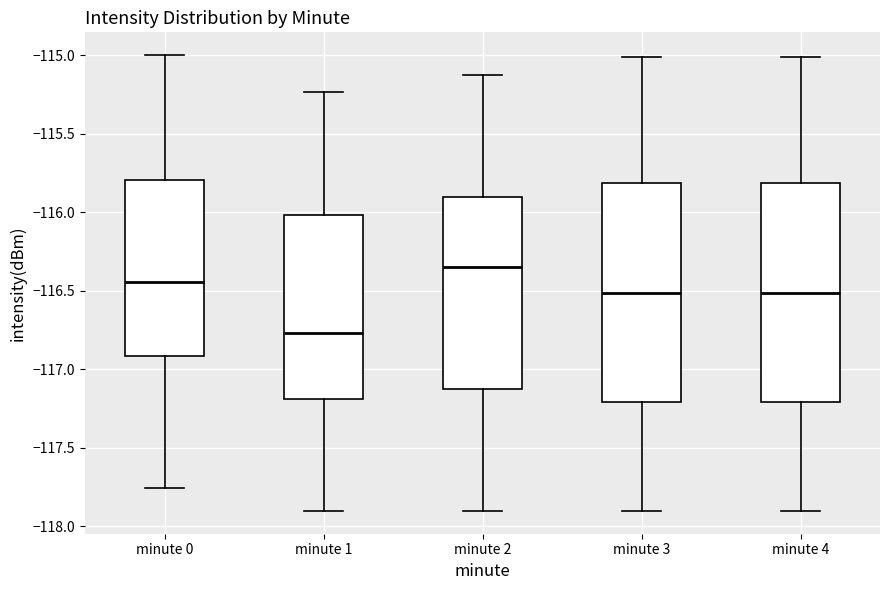

Where is the upper edge of the box for minute 3 on the y-axis? The values are not printed on the chart, so give them approximately, as read against the axis.

-115.80